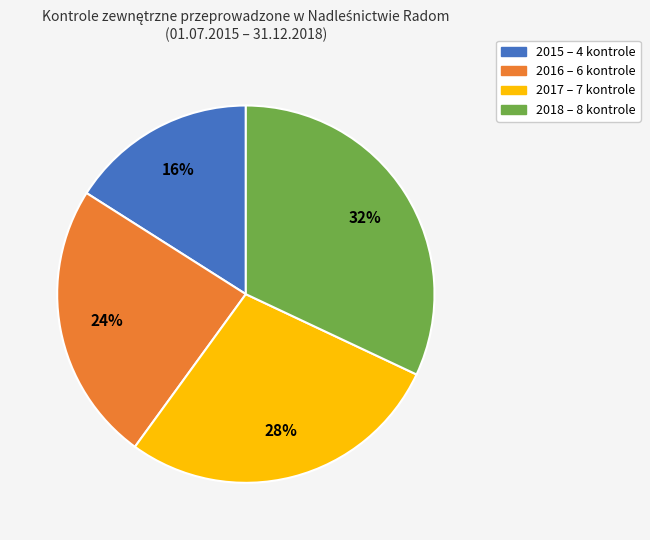

To the nearest percent, what portion does 2016 represent?

24%